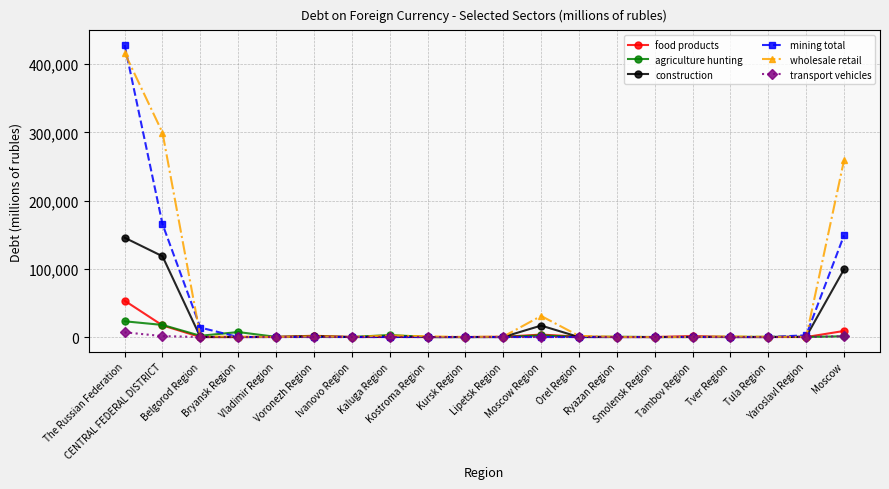

True or false: wholesale retail has more than 1 interior local peaks.

True